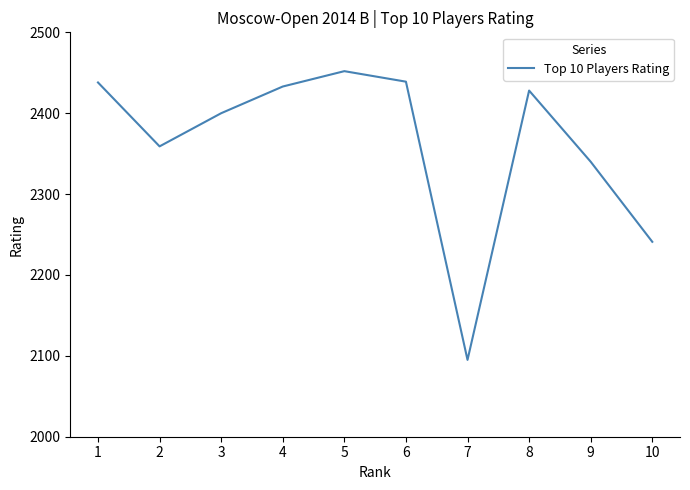

What is the sum of the values at 4 and 6?

4872